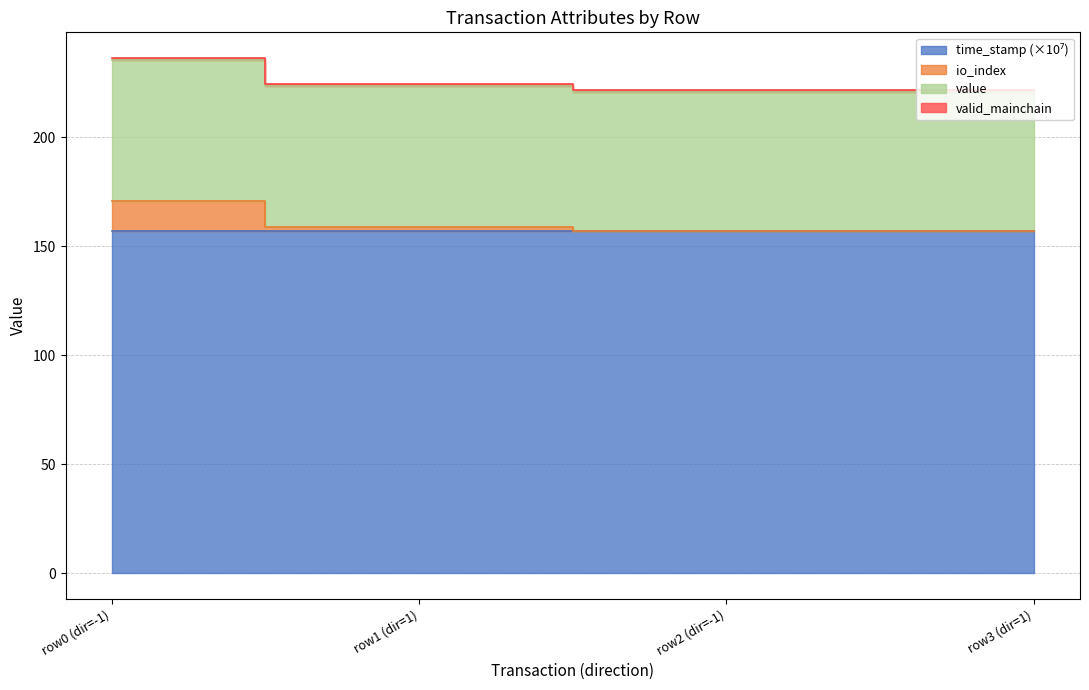

The value of time_stamp at row0 (dir=-1) is 157.0. True or false?

True